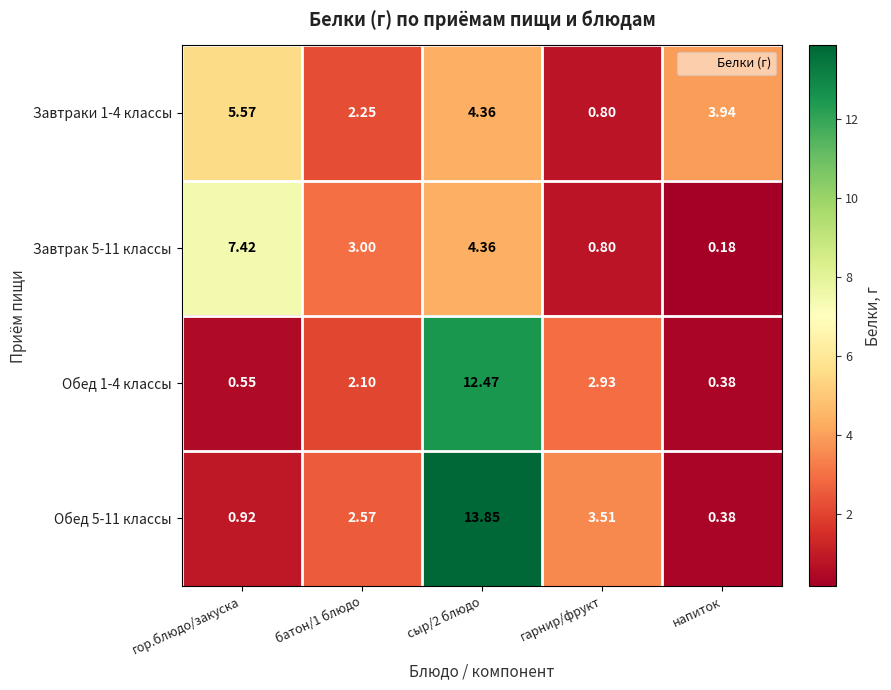

At which category does the chart reach its minimum across all series?

напиток